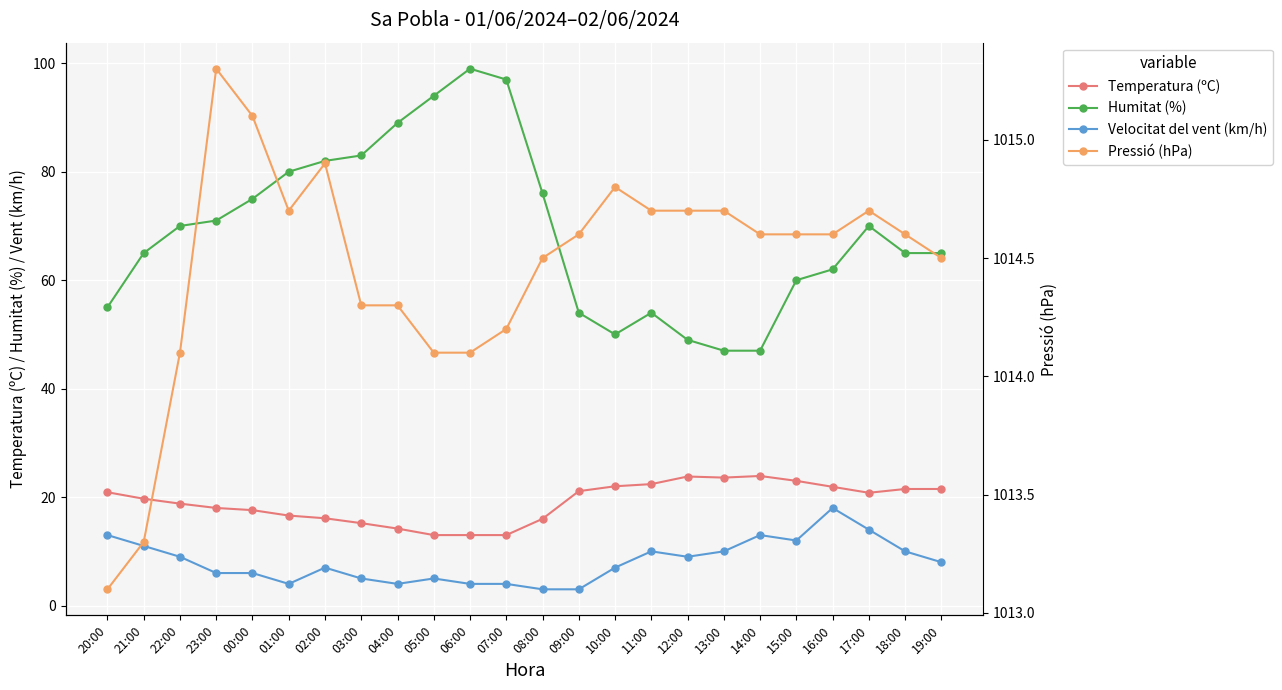

The value of Temperatura (ºC) at 10:00 is 22.0. True or false?

True